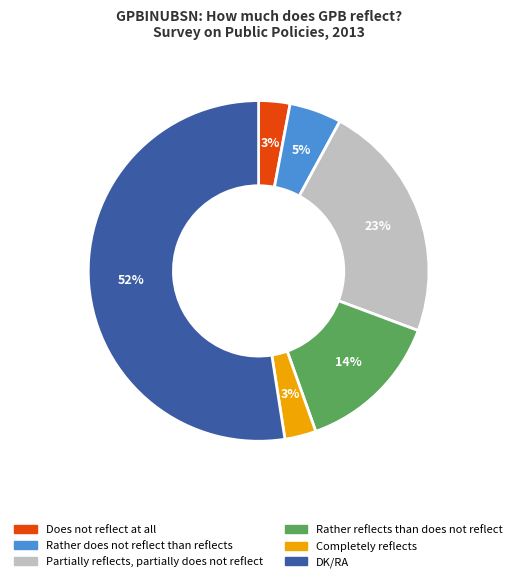

Combined, do Rather reflects than does not reflect and Completely reflects account for over 50%?

No